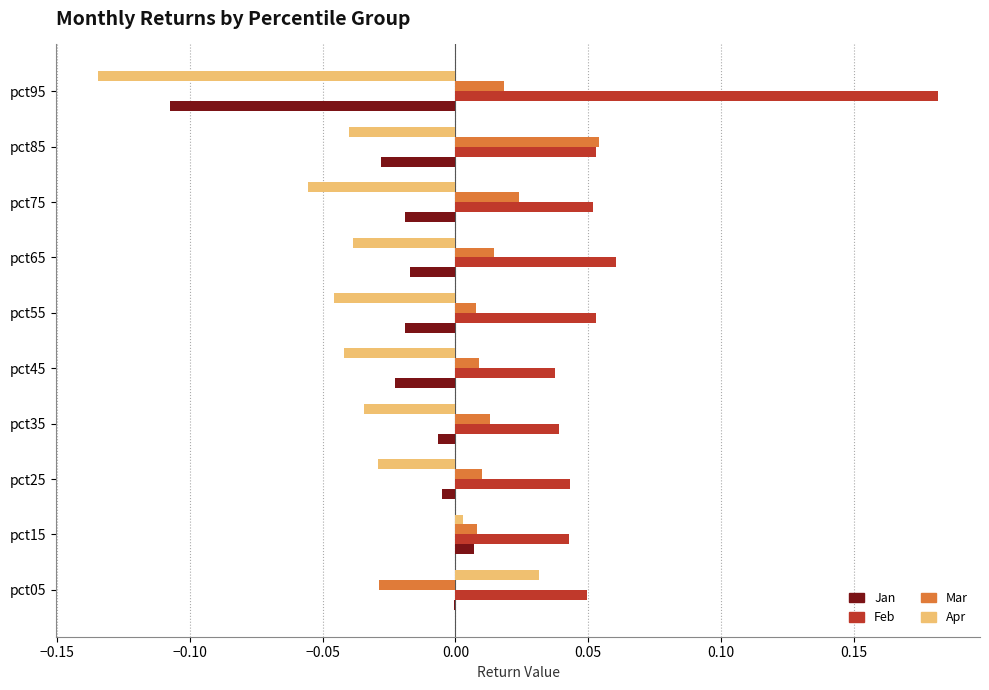

The value of Feb at pct45 is 0.0. True or false?

True